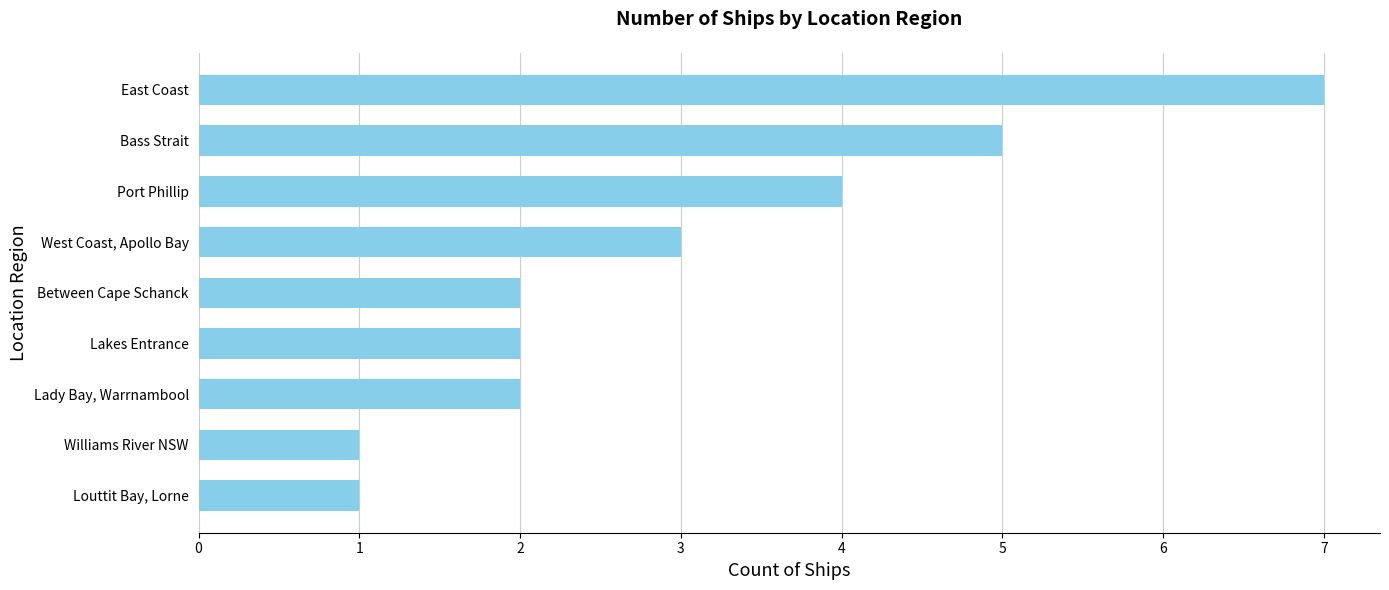

Which has a higher value, Bass Strait or Between Cape Schanck?

Bass Strait